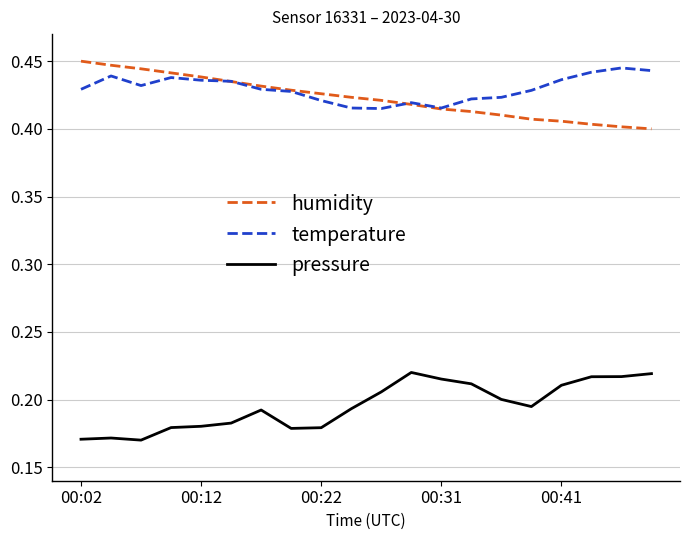

True or false: pressure and humidity cross at least once.

False